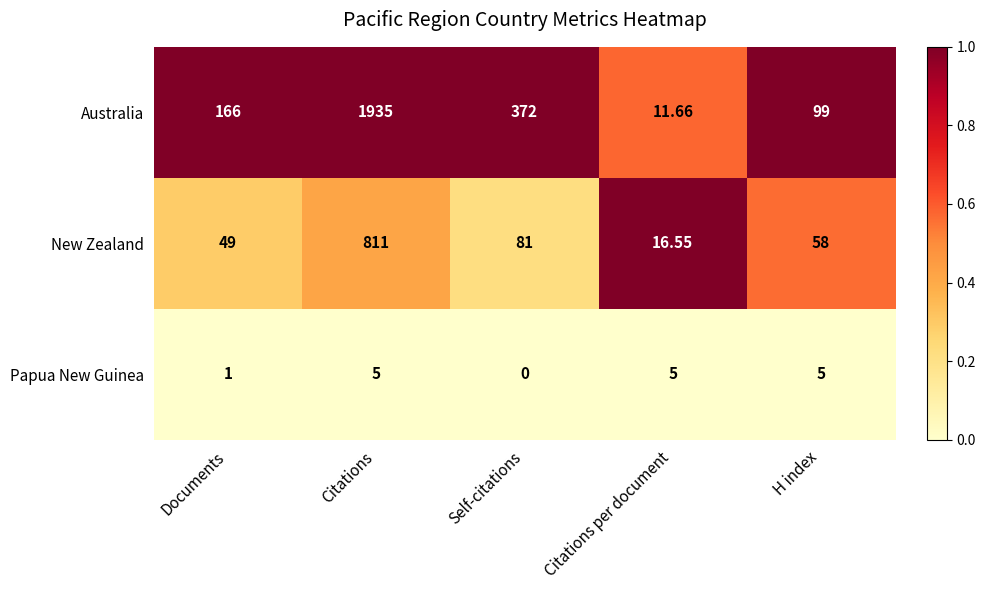

What is the greatest value displayed?

1935.0